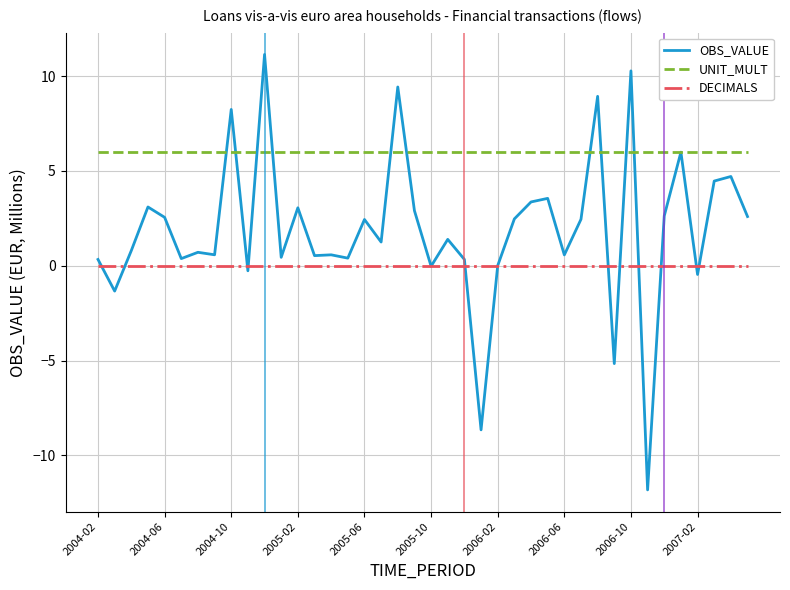

List the series in order of their peak value, lowest first.

DECIMALS, UNIT_MULT, OBS_VALUE